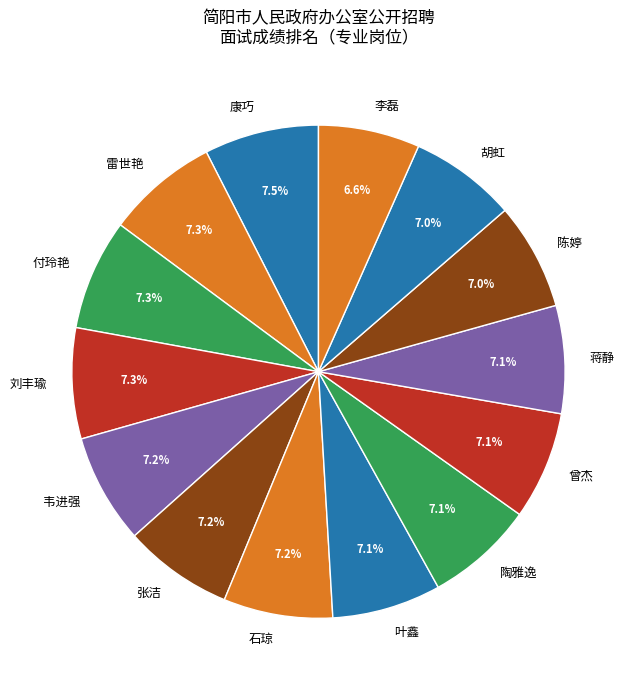

What is the total percentage of 曾杰 and 陈婷?

14.1%